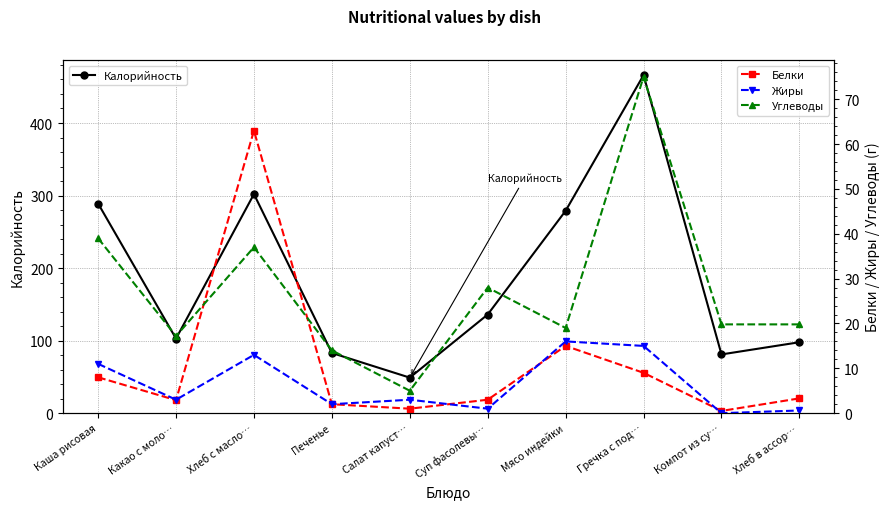

The value of Белки at Гречка с под… is 9.0. True or false?

True